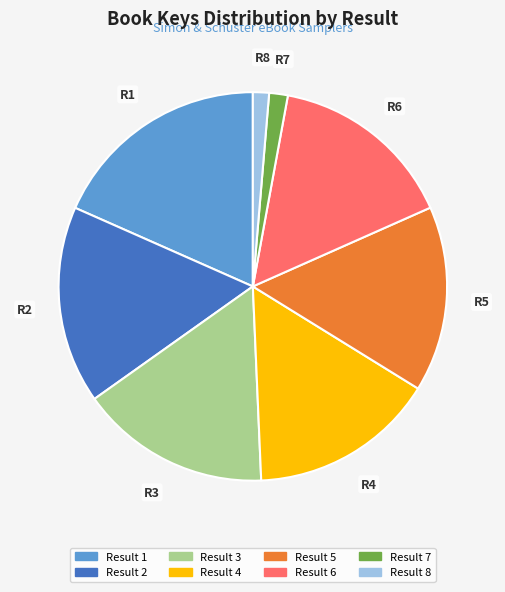

Between R3 and R7, which is larger?

R3